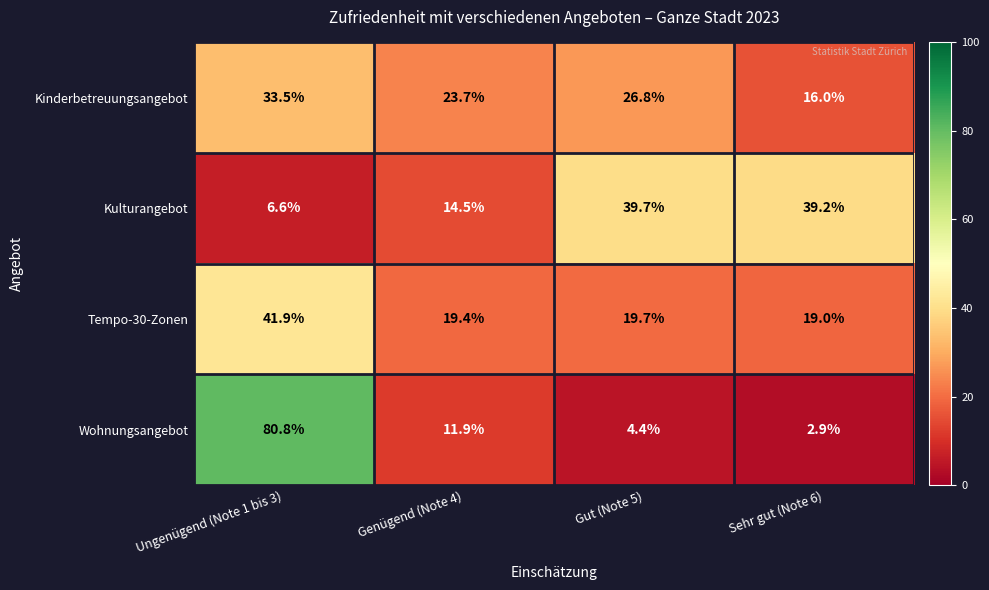

The Wohnungsangebot series shows 6.6 at Gut (Note 5). True or false?

False